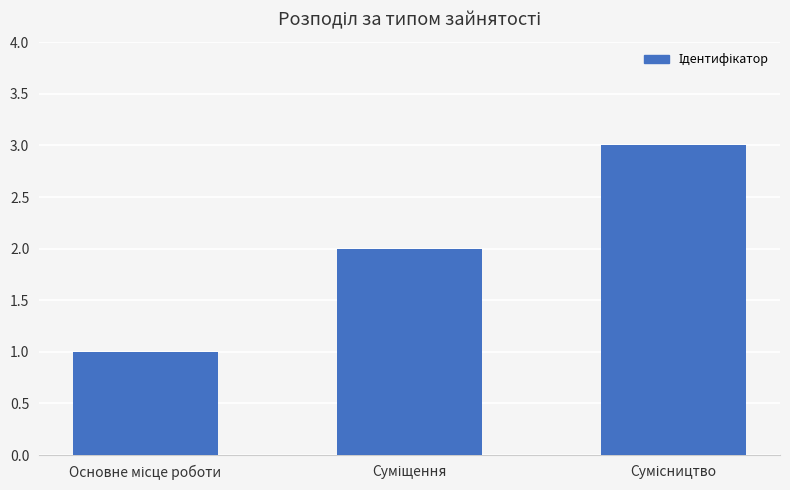

What is the greatest value displayed?

3